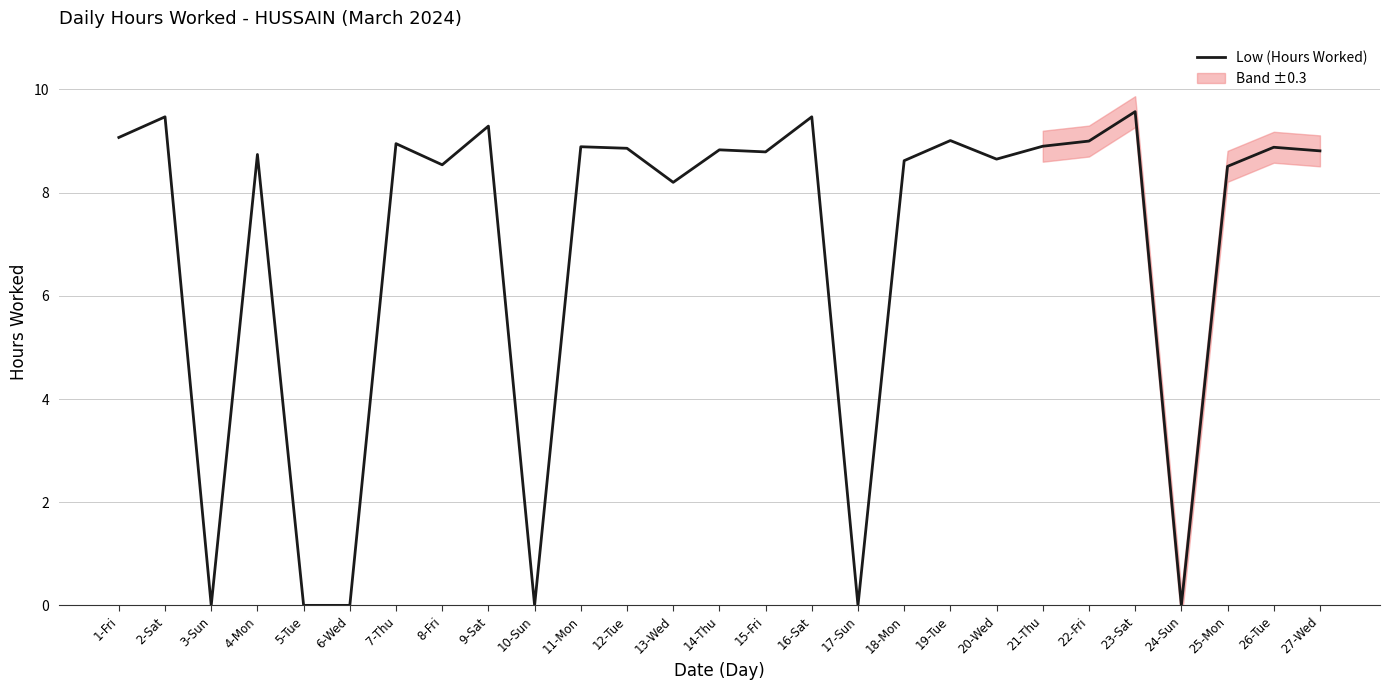

How many categories are shown in the chart?

27